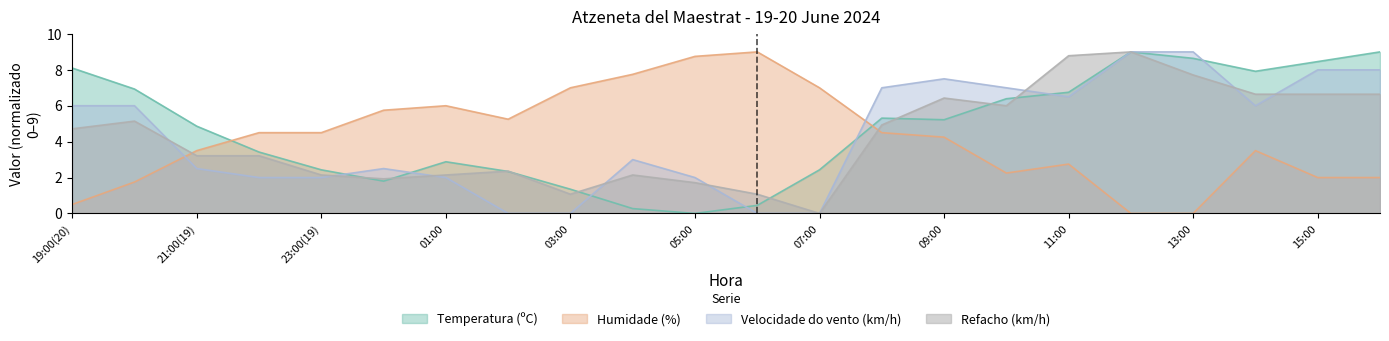

Which series has the largest total across all categories?

Temperatura (ºC)